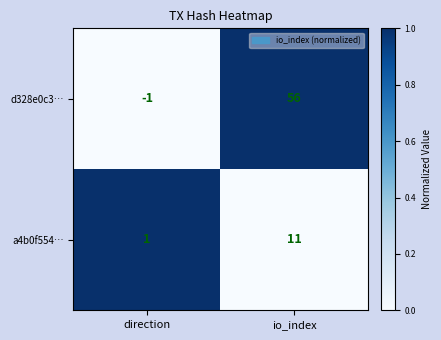

Is it true that d328e0c3… equals -1 at direction?

True